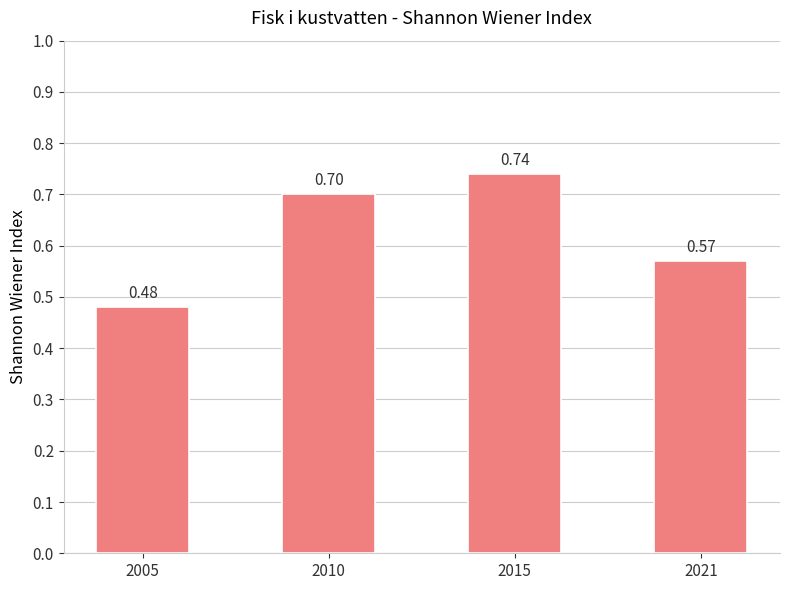

What is the sum of the values at 2005 and 2010?

1.2